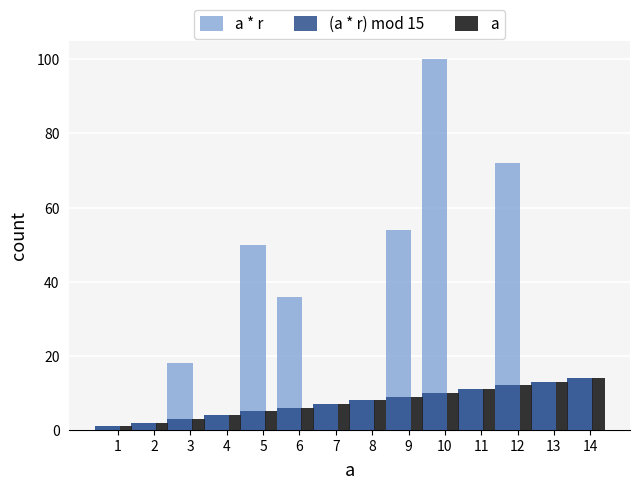

What is the highest value of the a * r series?

100